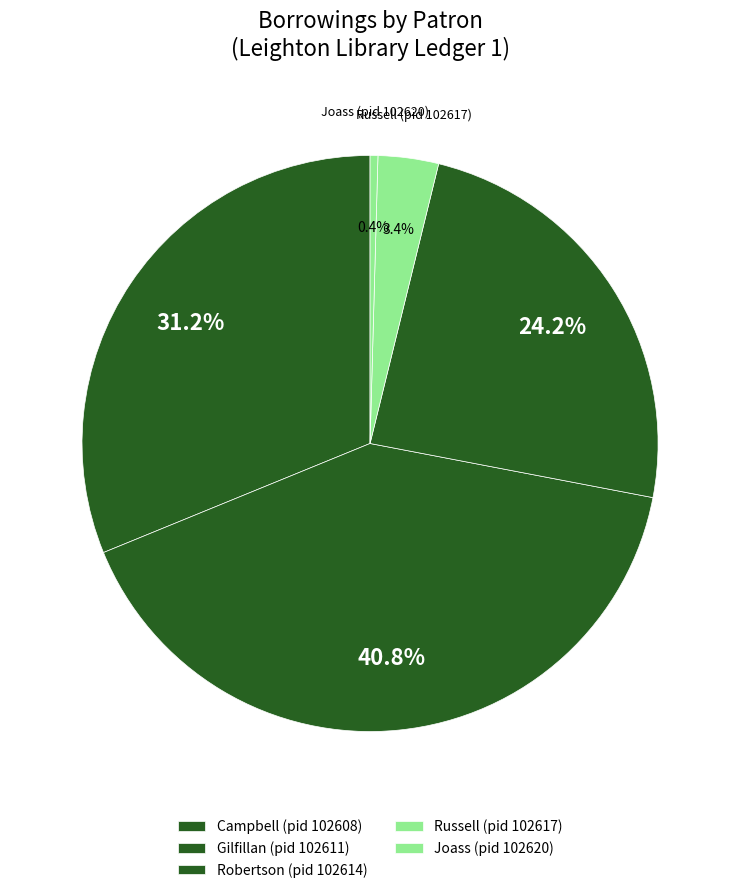

Count the number of slices in the pie.

5